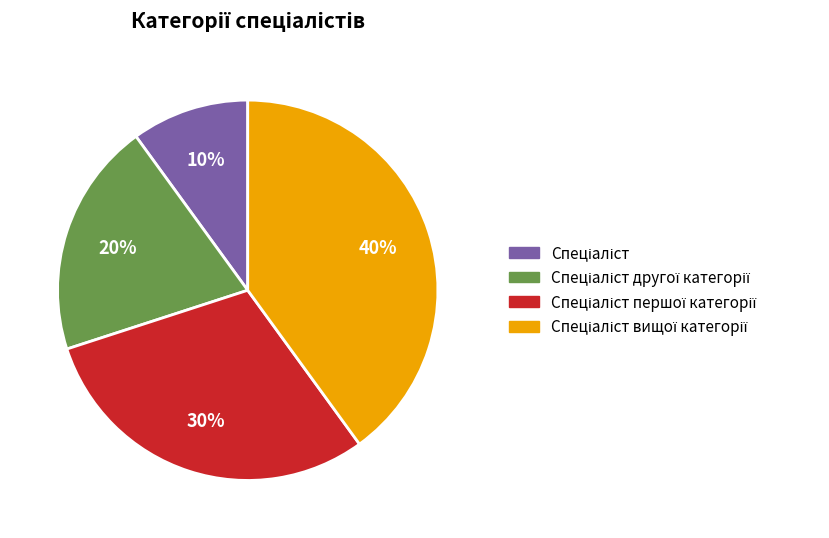

Does any single category account for the majority?

No